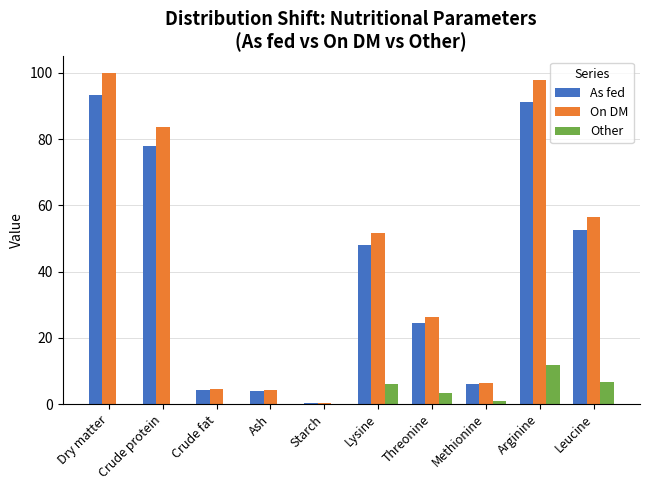

How many categories are shown in the chart?

10